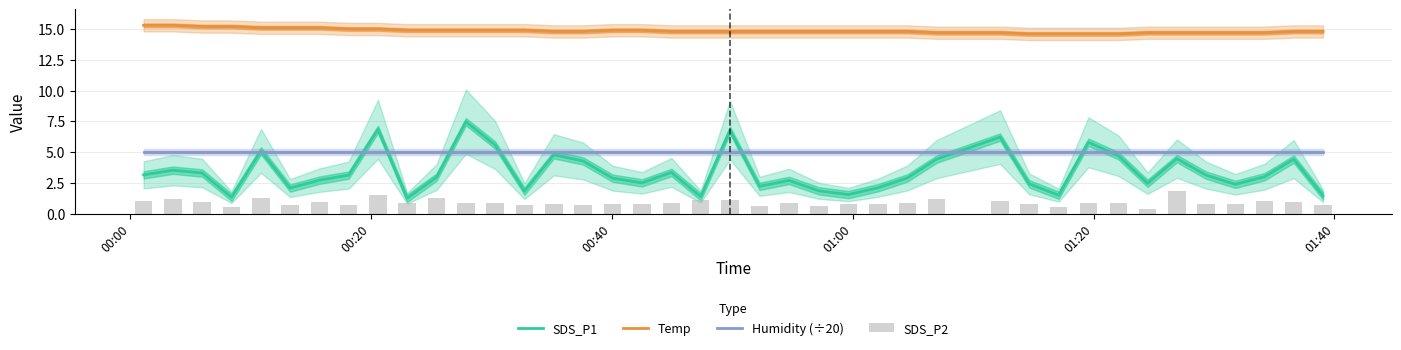

Reading right to left, extract all data points from this chart.

SDS_P1: 1.4	4.4	3.0	2.4	3.1	4.5	2.5	4.7	5.8	1.5	2.4	6.2	4.4	2.9	2.1	1.6	1.9	2.7	2.2	6.8	1.4	3.4	2.5	2.9	4.3	4.8	1.8	5.6	7.5	3.0	1.2	6.8	3.1	2.7	2.1	5.1	1.3	3.3	3.5	3.1
Temp: 14.8	14.8	14.7	14.7	14.7	14.7	14.7	14.6	14.6	14.6	14.6	14.7	14.7	14.8	14.8	14.8	14.8	14.8	14.8	14.8	14.8	14.8	14.9	14.9	14.8	14.8	14.9	14.9	14.9	14.9	14.9	15.0	15.0	15.1	15.1	15.1	15.2	15.2	15.3	15.3
Humidity (÷20): 5.0	5.0	5.0	5.0	5.0	5.0	5.0	5.0	5.0	5.0	5.0	5.0	5.0	5.0	5.0	5.0	5.0	5.0	5.0	5.0	5.0	5.0	5.0	5.0	5.0	5.0	5.0	5.0	5.0	5.0	5.0	5.0	5.0	5.0	5.0	5.0	5.0	5.0	5.0	5.0
SDS_P2: 0.7	1.0	1.0	0.8	0.8	1.9	0.4	0.9	0.8	0.6	0.8	1.0	1.2	0.9	0.8	0.8	0.6	0.9	0.6	1.1	1.1	0.9	0.8	0.8	0.7	0.8	0.7	0.9	0.9	1.3	0.9	1.6	0.7	1.0	0.7	1.2	0.6	1.0	1.2	1.0